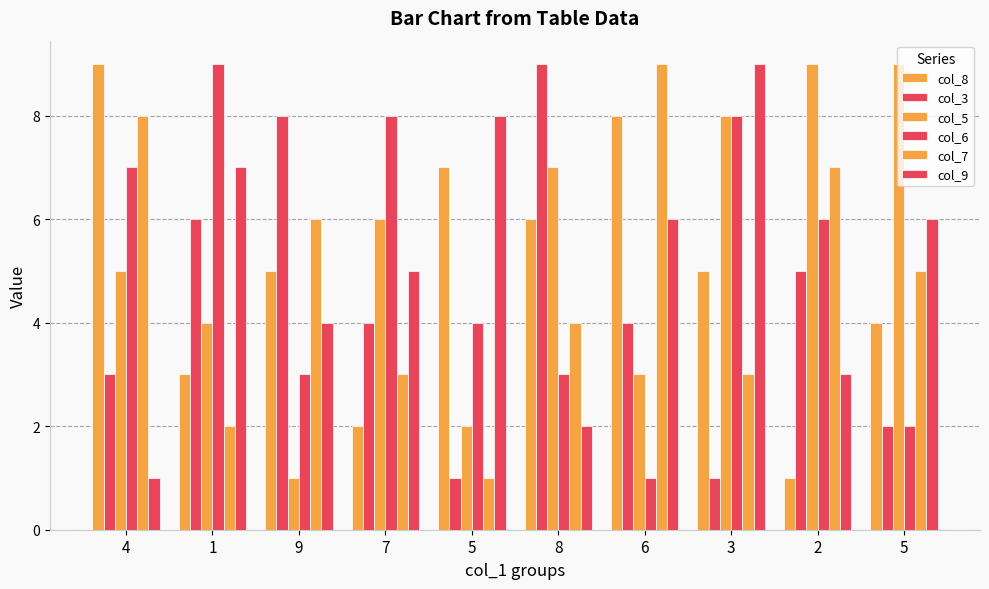

How many bars are there in each group?

6